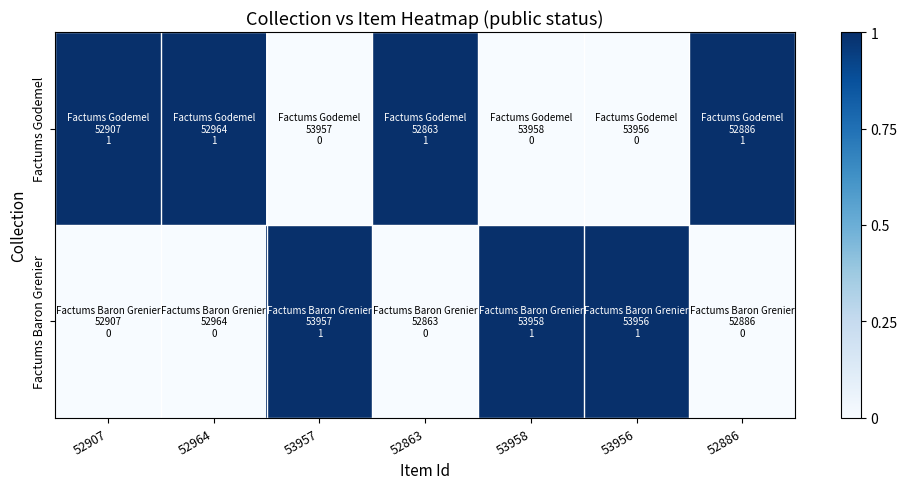

Count the number of categories in the chart.

7